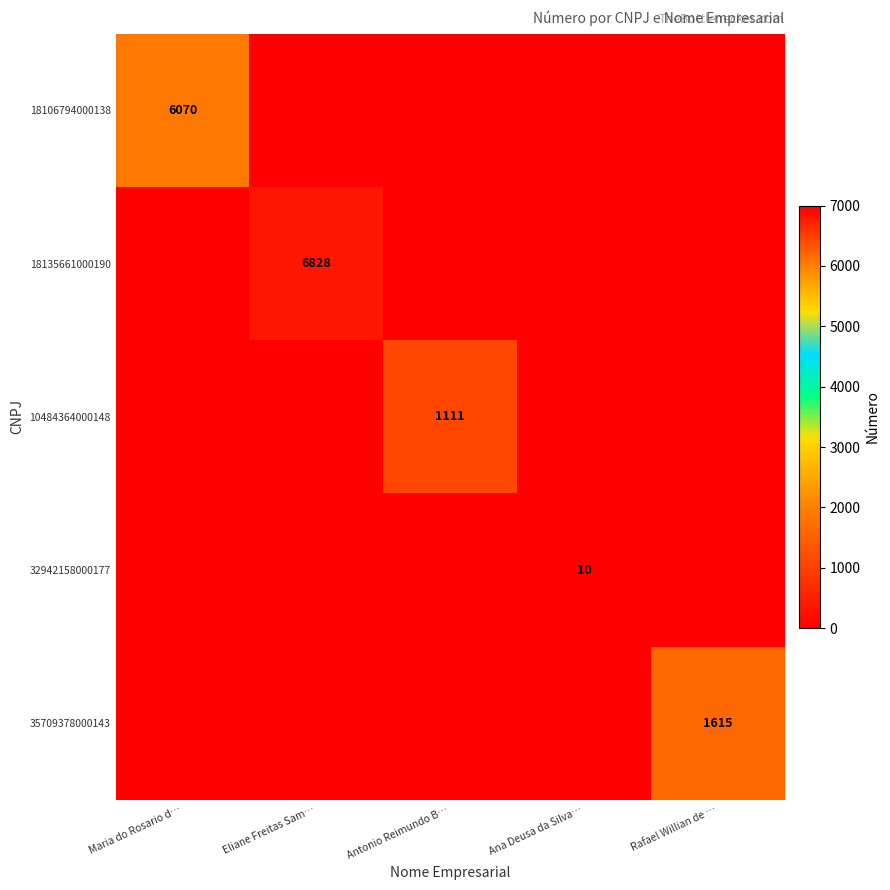

How many values in the 35709378000143 series exceed 0?

1